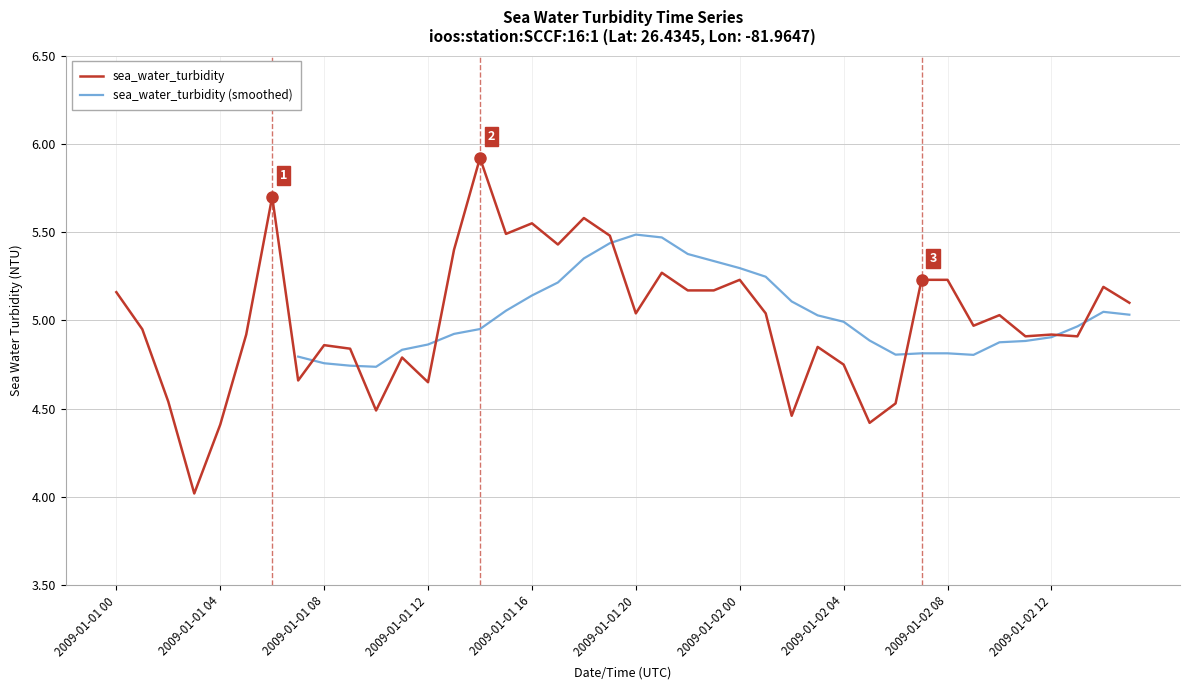

What is the lowest value of the sea_water_turbidity series?

4.0